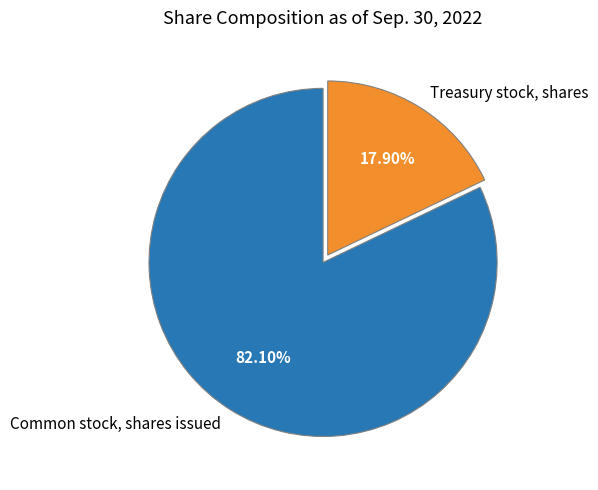

Is it true that Treasury stock, shares is 18% of the pie?

True